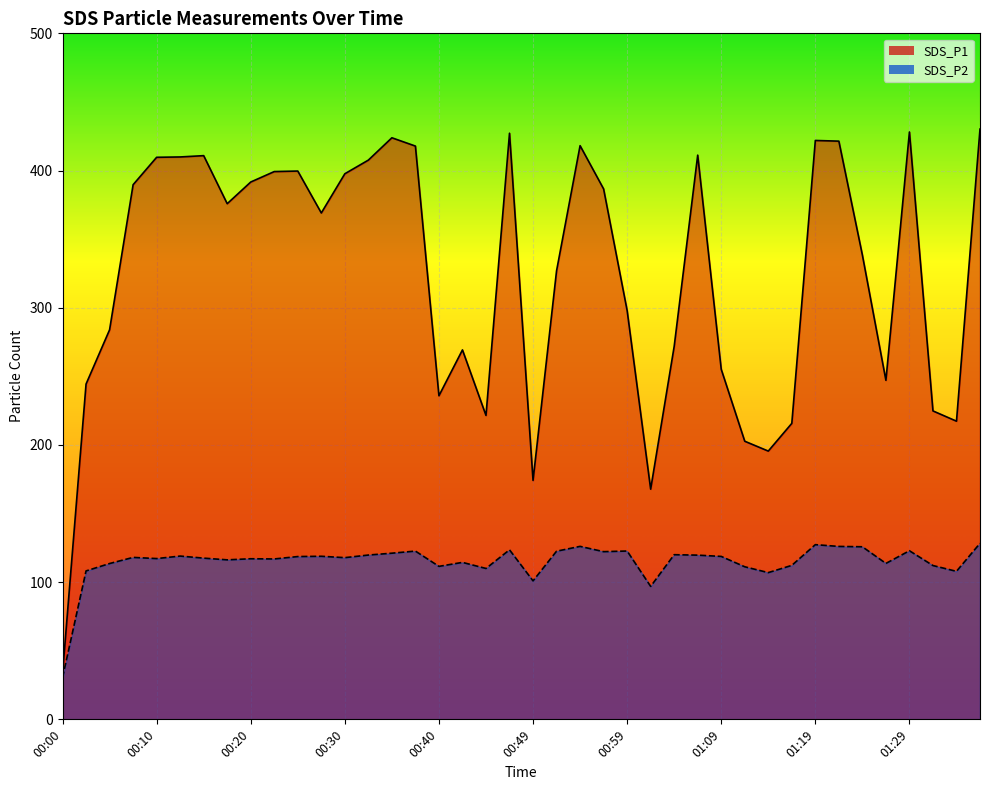

List the series in order of their peak value, lowest first.

SDS_P2, SDS_P1